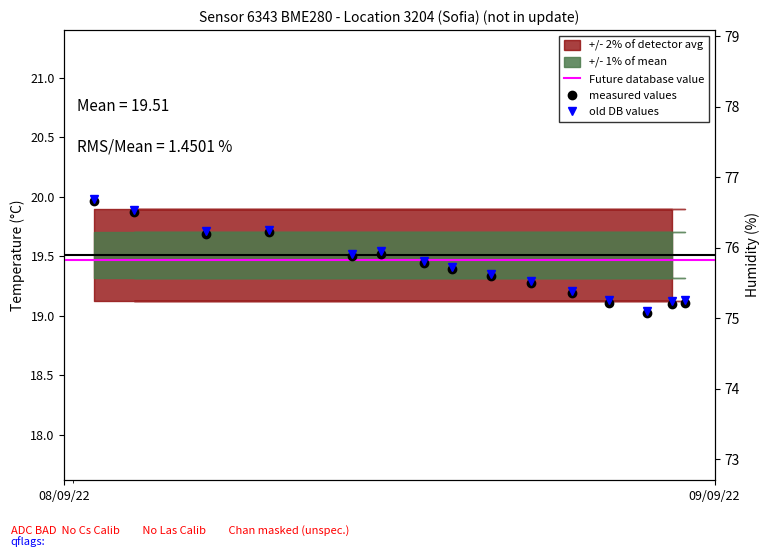

What is the difference between the maximum and minimum values in the temperature series?

0.9